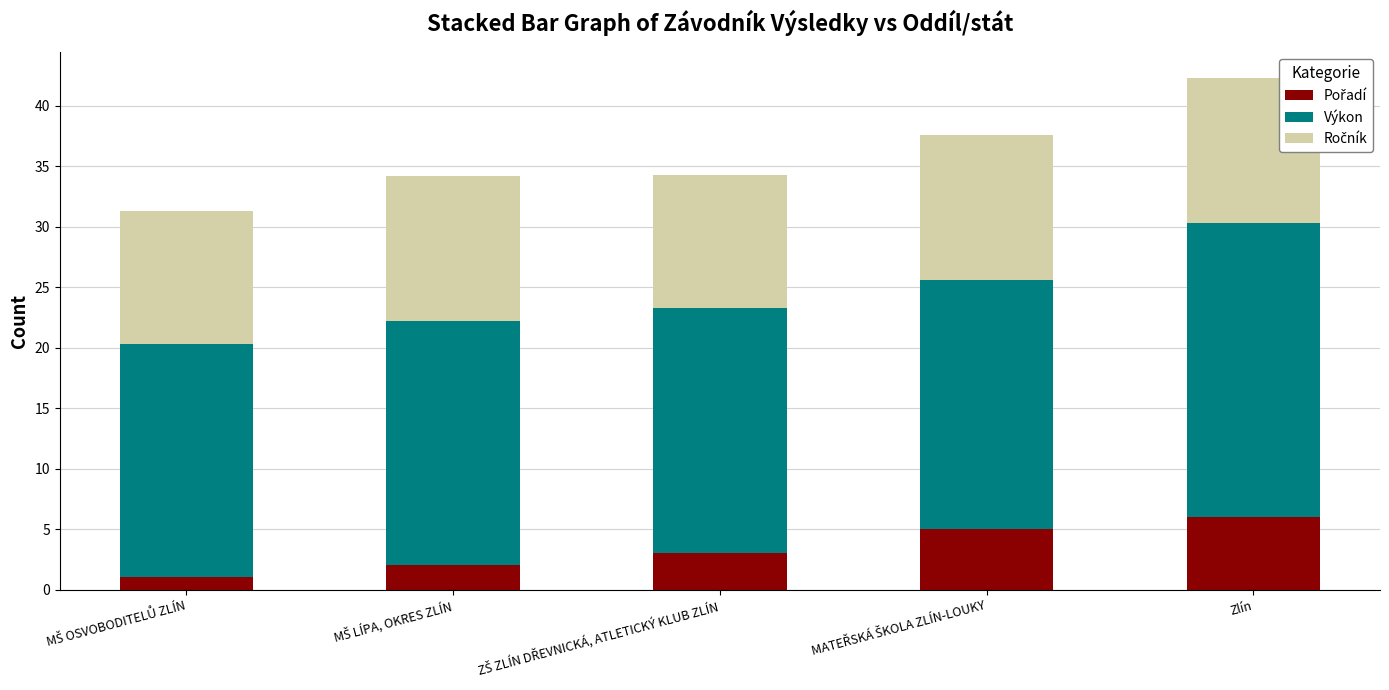

At which category is the sum across all series the highest?

Zlín